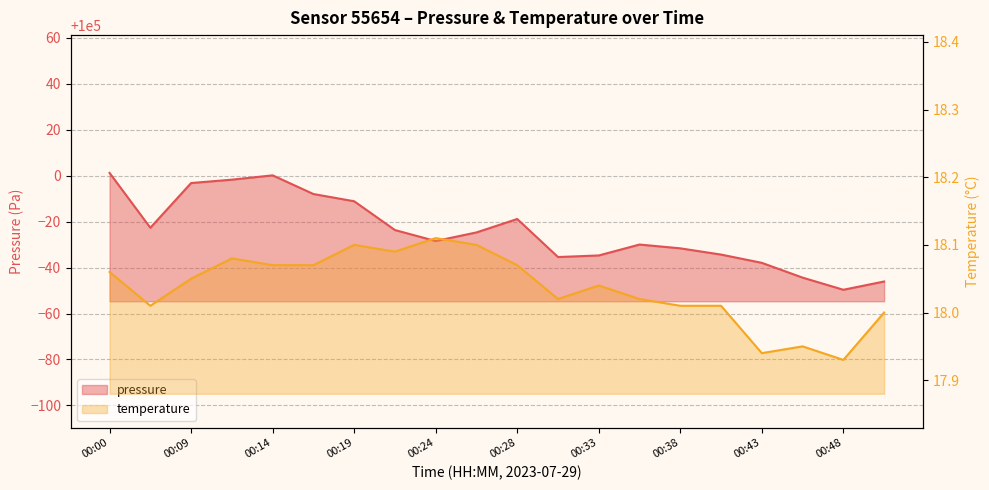

Where is the first local minimum for pressure?

00:03